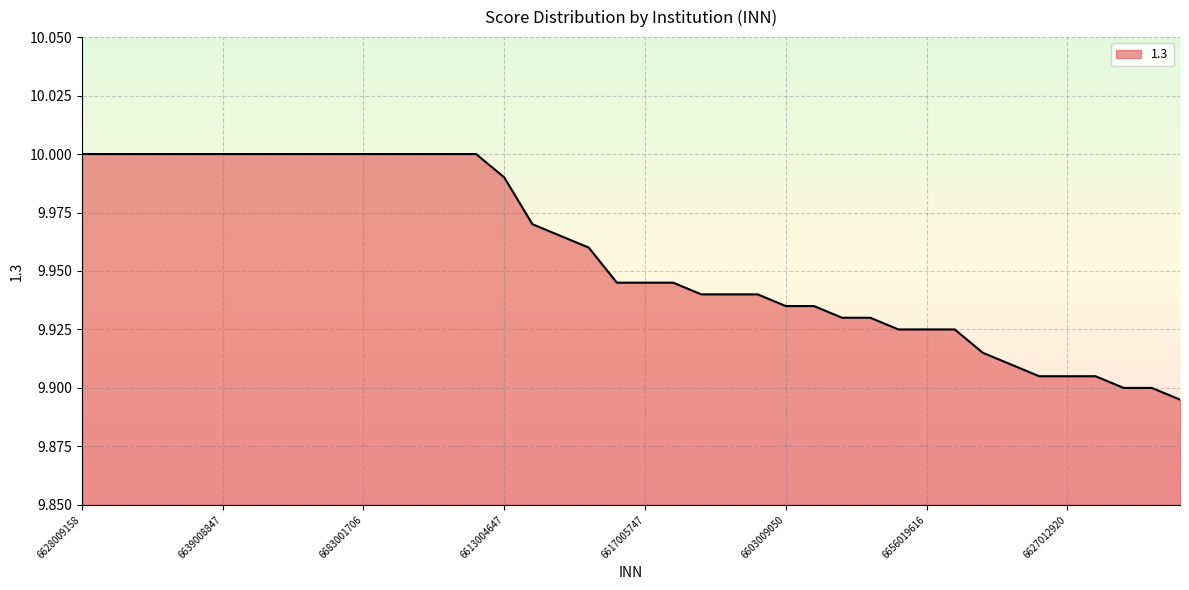

What is the value of the 7th point from the left?

10.0